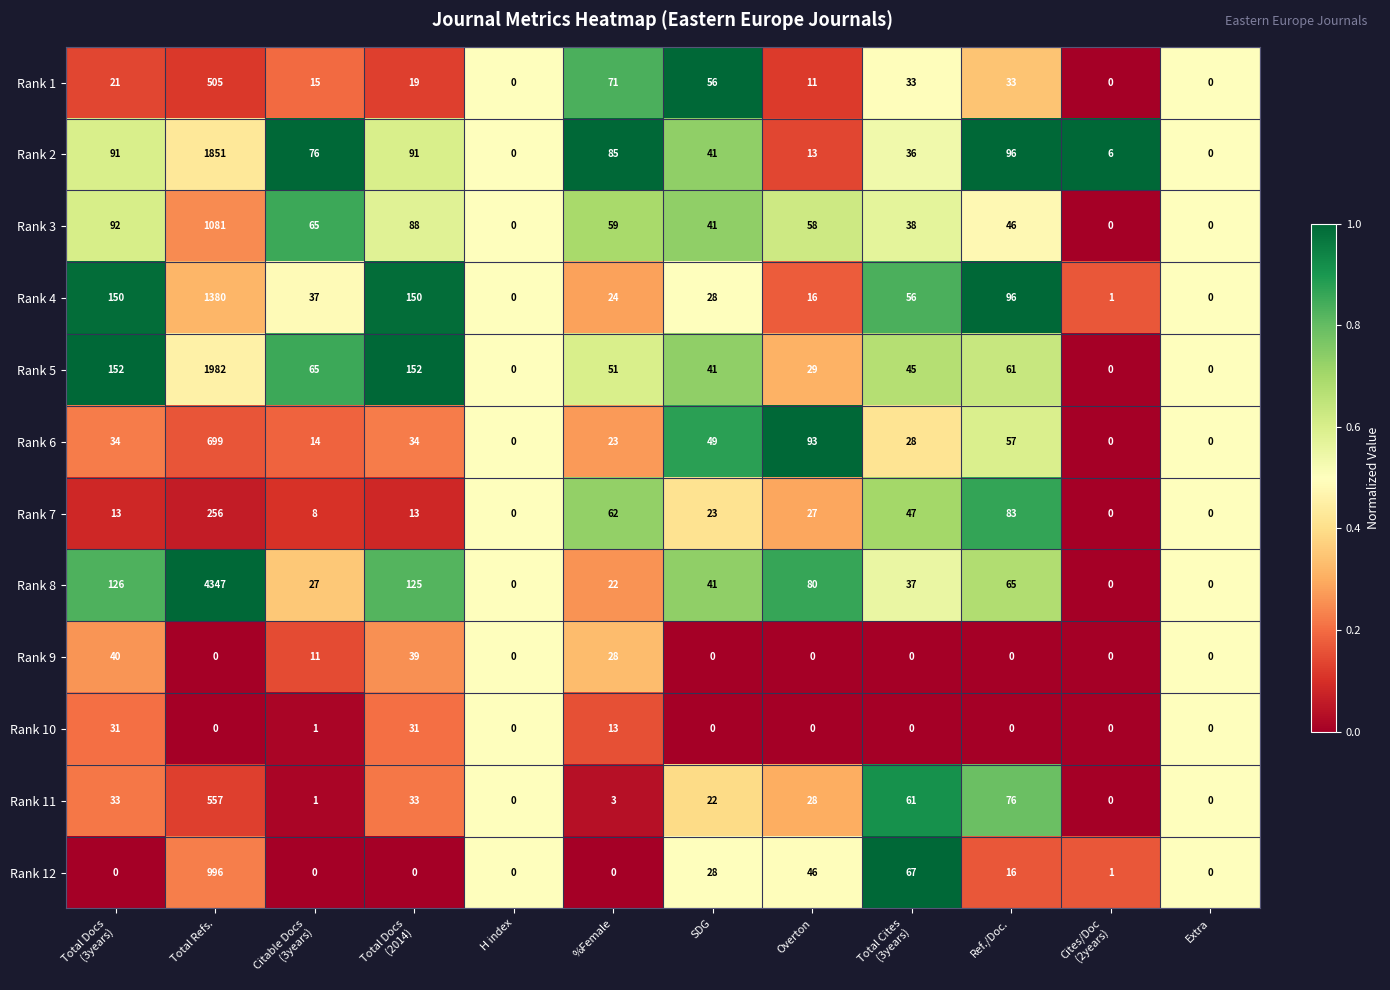

What is the total value across all series at SDG?

370